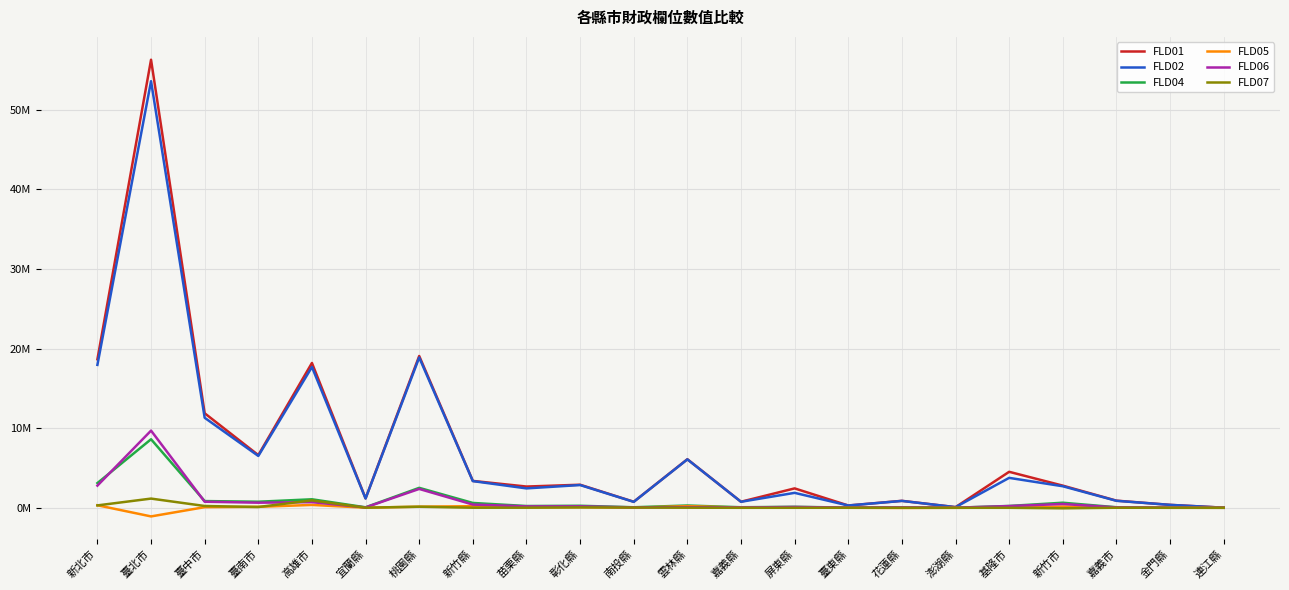

Does the chart display data point markers on the line(s)?

No